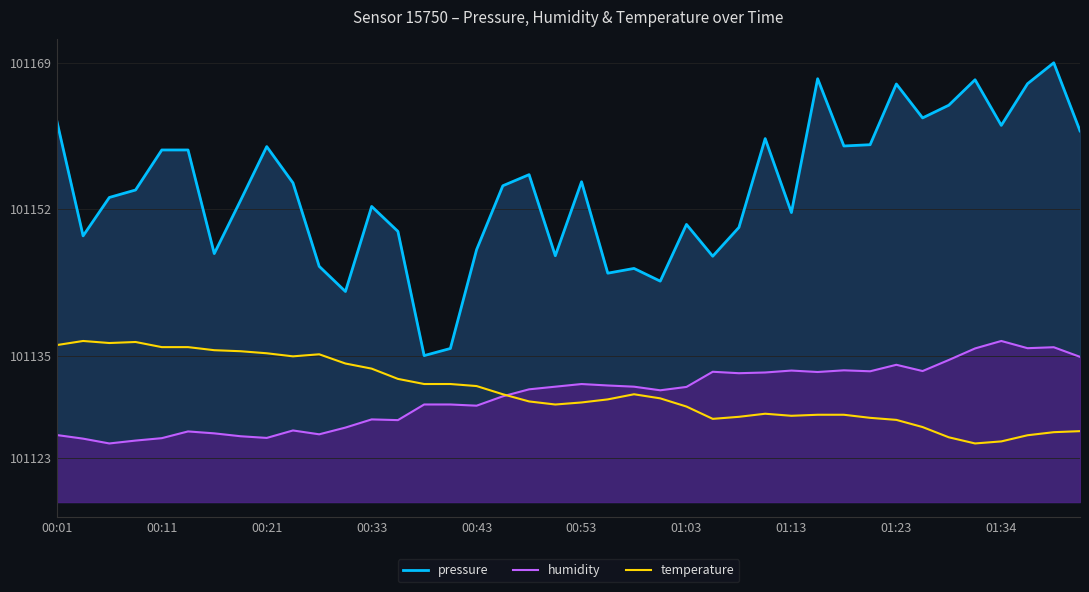

What are all the series names shown in the legend?

pressure, humidity, temperature